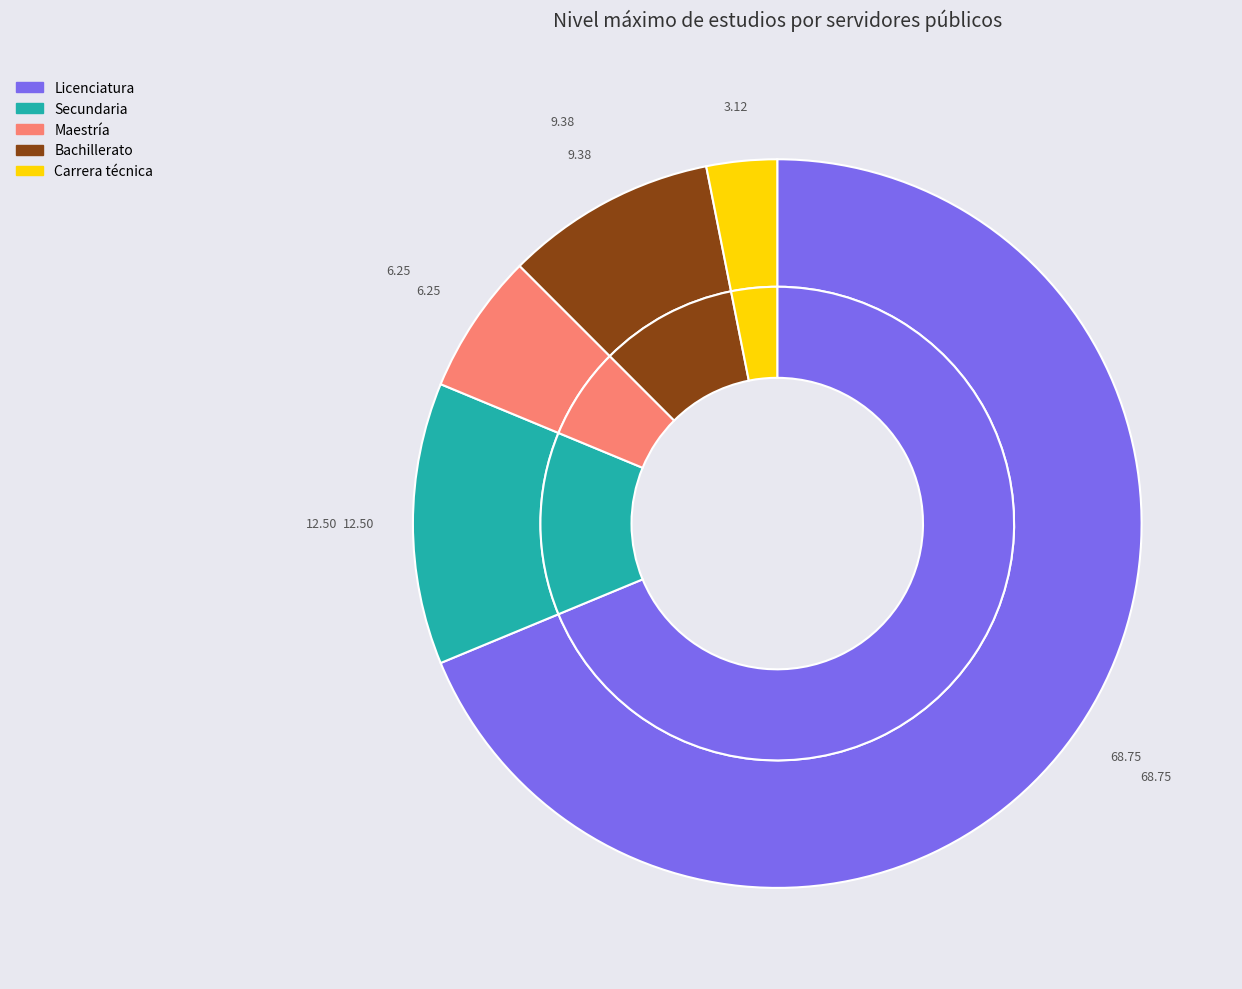

Which has a higher value, Secundaria or Maestría?

Secundaria